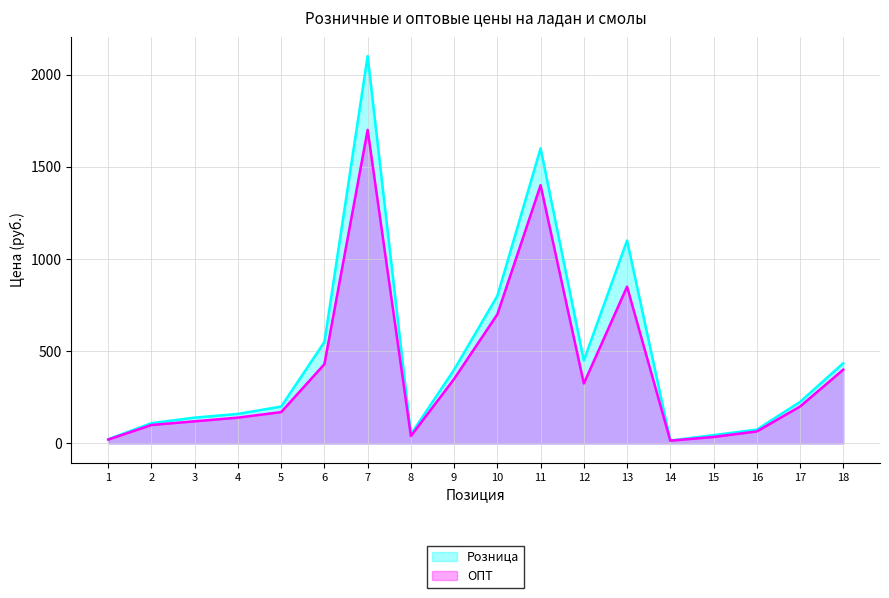

At which category is the sum across all series the highest?

7